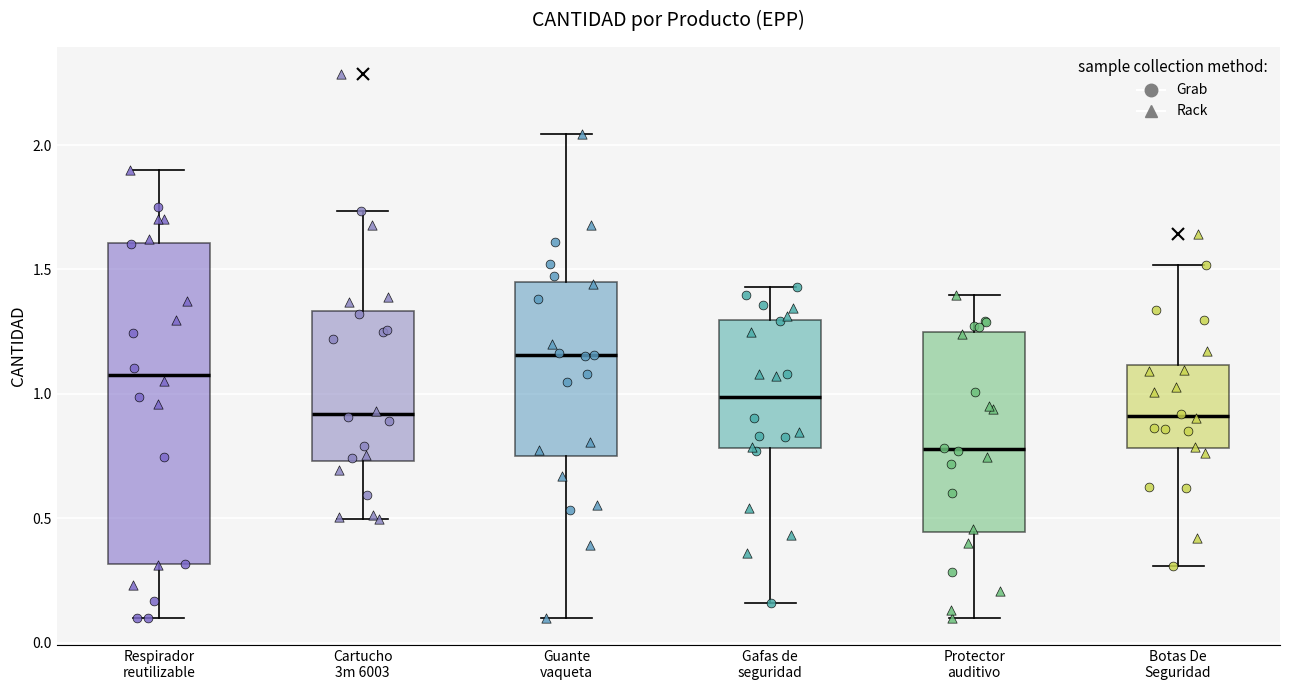

Reading left to right, read every box against the y-axis: the position of its median line, the range the box covers, and the ends of its whiskers. The values are not printed on the chart, so give them approximately, as read against the axis.

Respirador reutilizable: median 1.10, box 0.30 to 1.60, whiskers 0.10 to 1.90
Cartucho 3m 6003: median 0.90, box 0.75 to 1.35, whiskers 0.50 to 1.75
Guante vaqueta: median 1.15, box 0.75 to 1.45, whiskers 0.10 to 2.05
Gafas de seguridad: median 1.00, box 0.80 to 1.30, whiskers 0.15 to 1.45
Protector auditivo: median 0.80, box 0.45 to 1.25, whiskers 0.10 to 1.40
Botas De Seguridad: median 0.90, box 0.80 to 1.10, whiskers 0.30 to 1.50